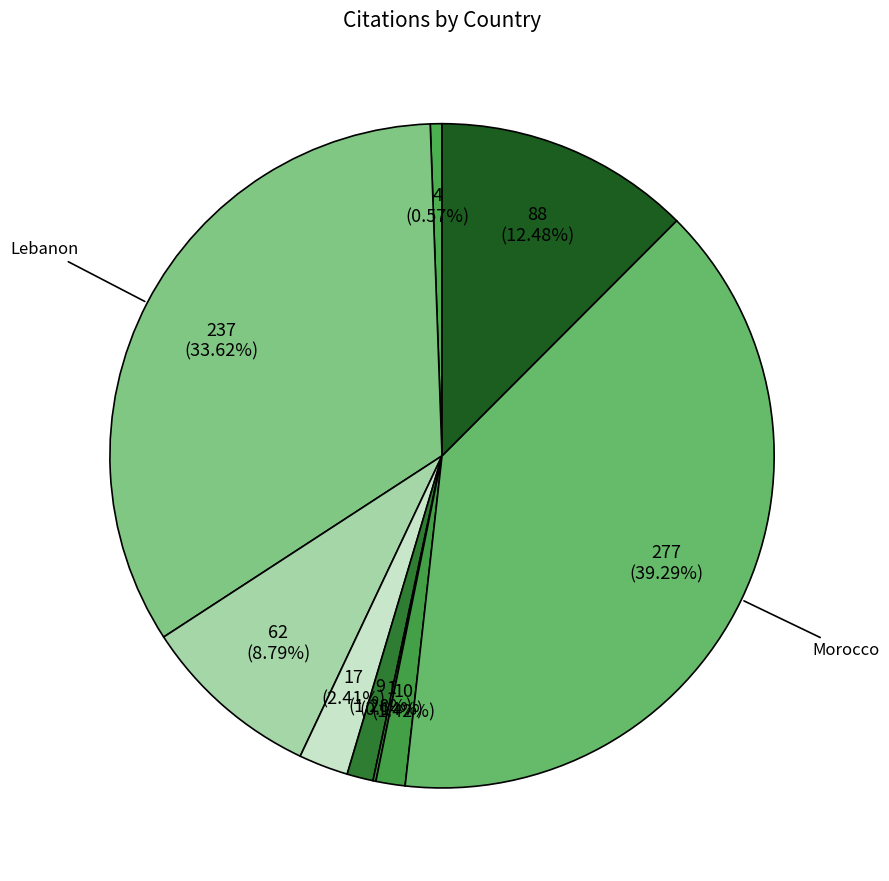

What is the largest slice in the pie chart?

Morocco